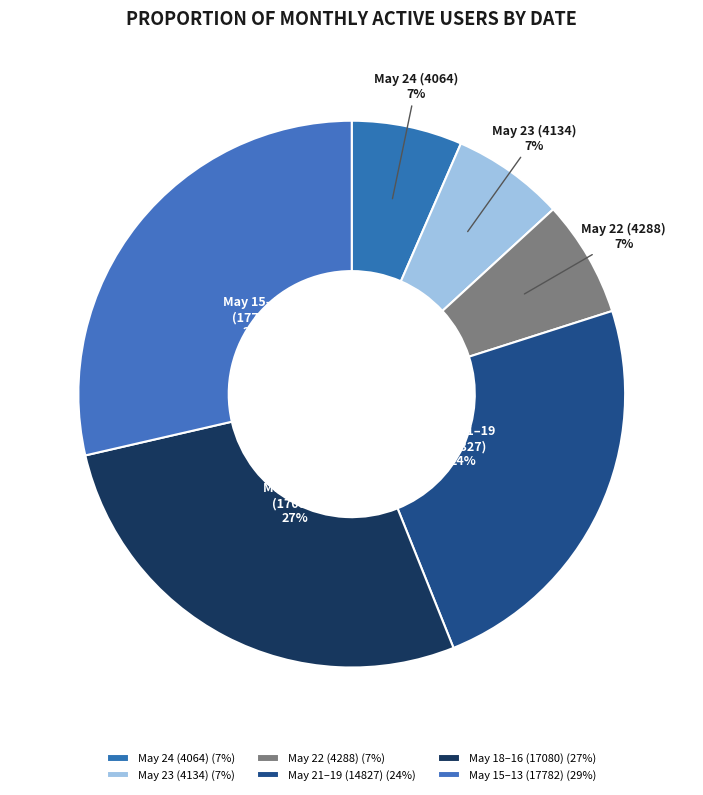

Is it true that May 18–16 (17080) is 27% of the pie?

True